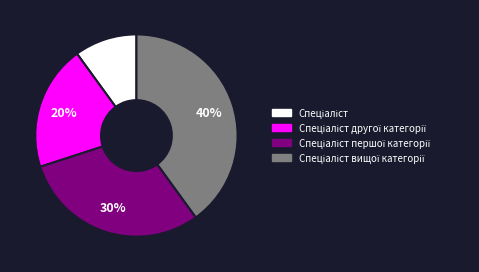

Does any single category account for the majority?

No